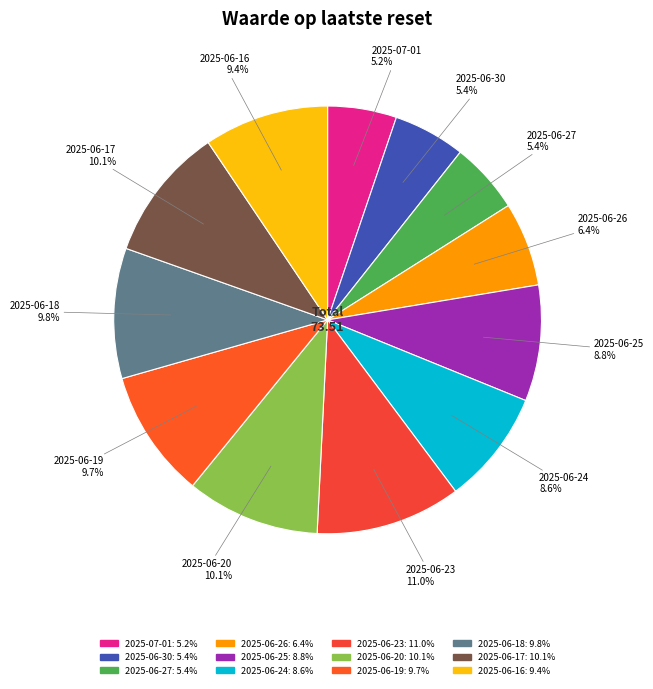

How many slices are in this pie chart?

12